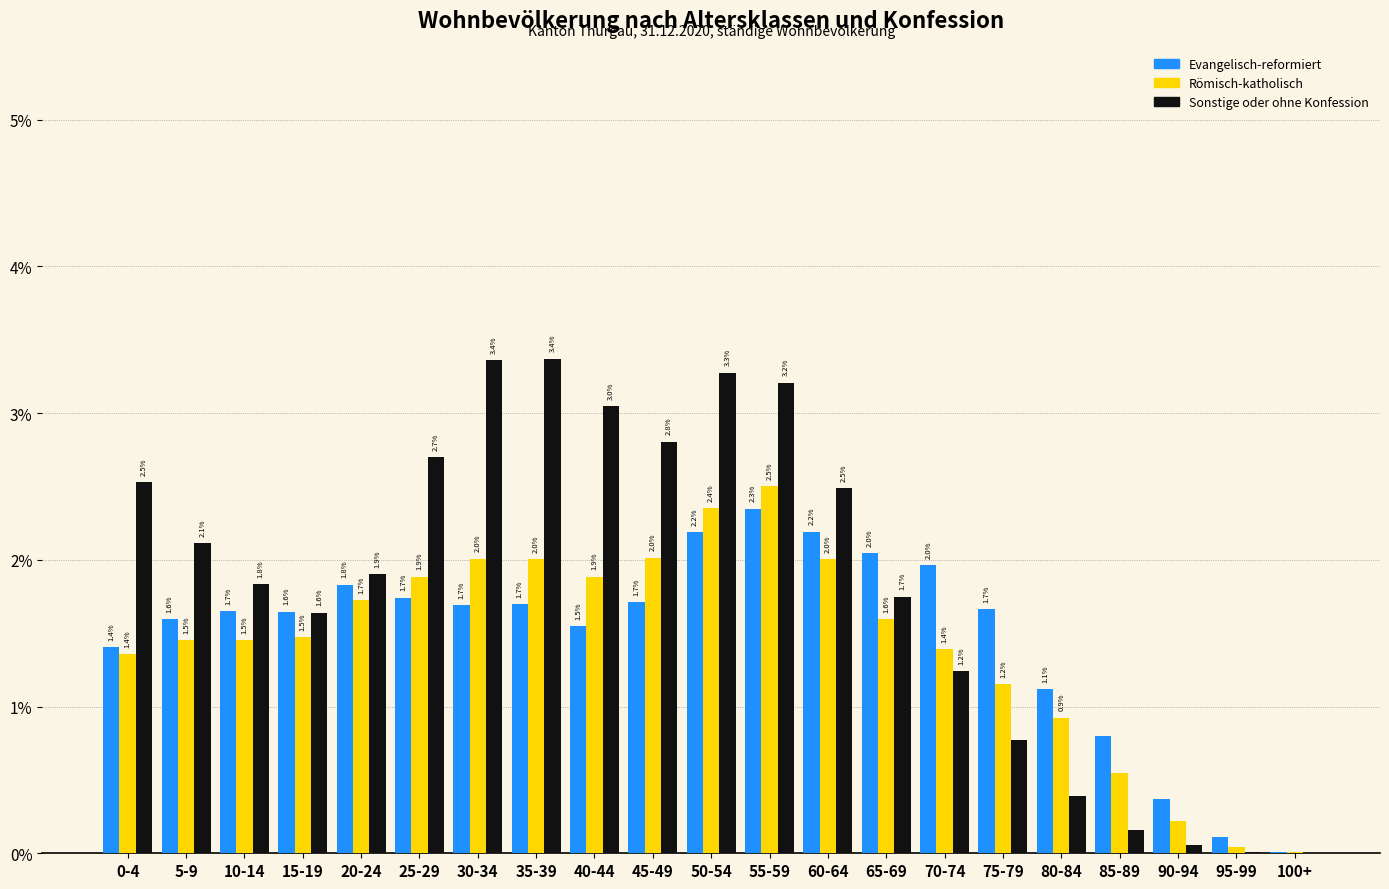

True or false: Evangelisch-reformiert has a value of 0.4 at 45-49.

False